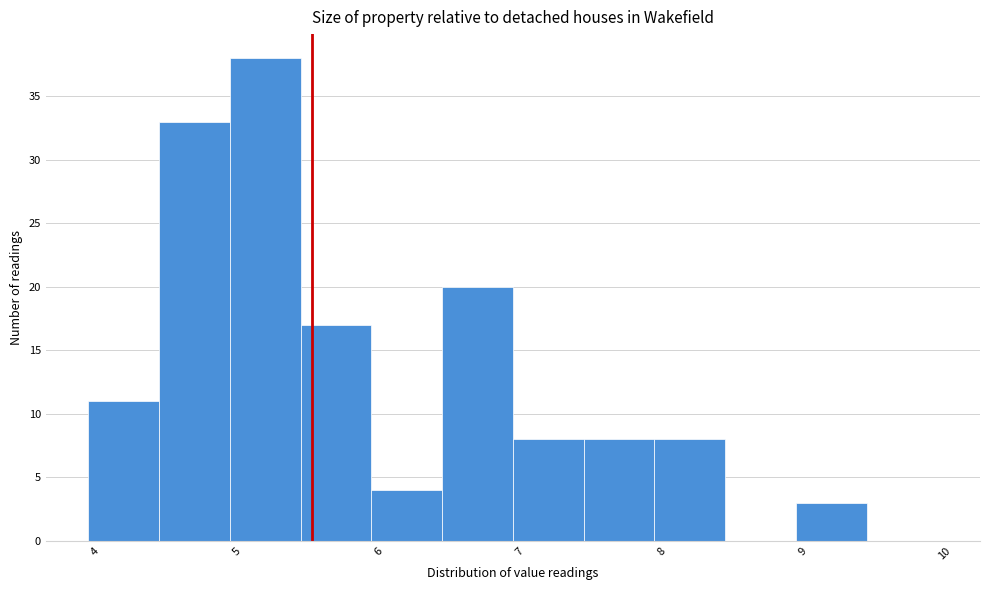

Reading left to right, transcribe this chart: for each bar, give the range it covers on the x-axis and its height. Neither the bar edges nor the heights are printed on the chart, so give them approximately, as read against the axes.

3.95 to 4.45: 11
4.45 to 4.95: 33
4.95 to 5.45: 38
5.45 to 5.95: 17
5.95 to 6.45: 4
6.45 to 6.95: 20
6.95 to 7.45: 8
7.45 to 7.95: 8
7.95 to 8.45: 8
8.45 to 8.95: 0
8.95 to 9.45: 3
9.45 to 9.95: 0